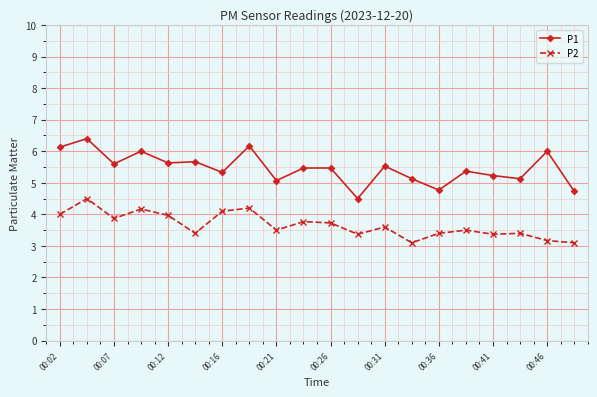

What is the difference between the maximum and minimum values in the P2 series?

1.4